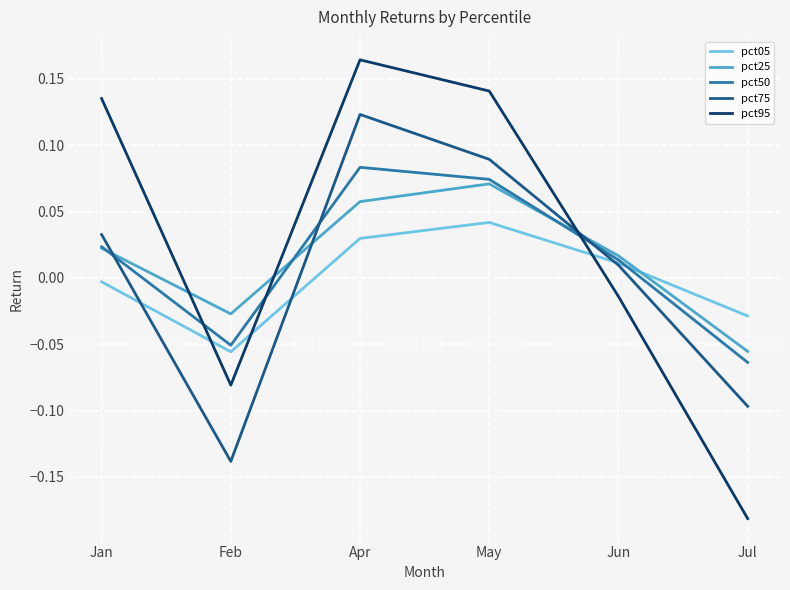

How many intersections are there between pct50 and pct75?

3